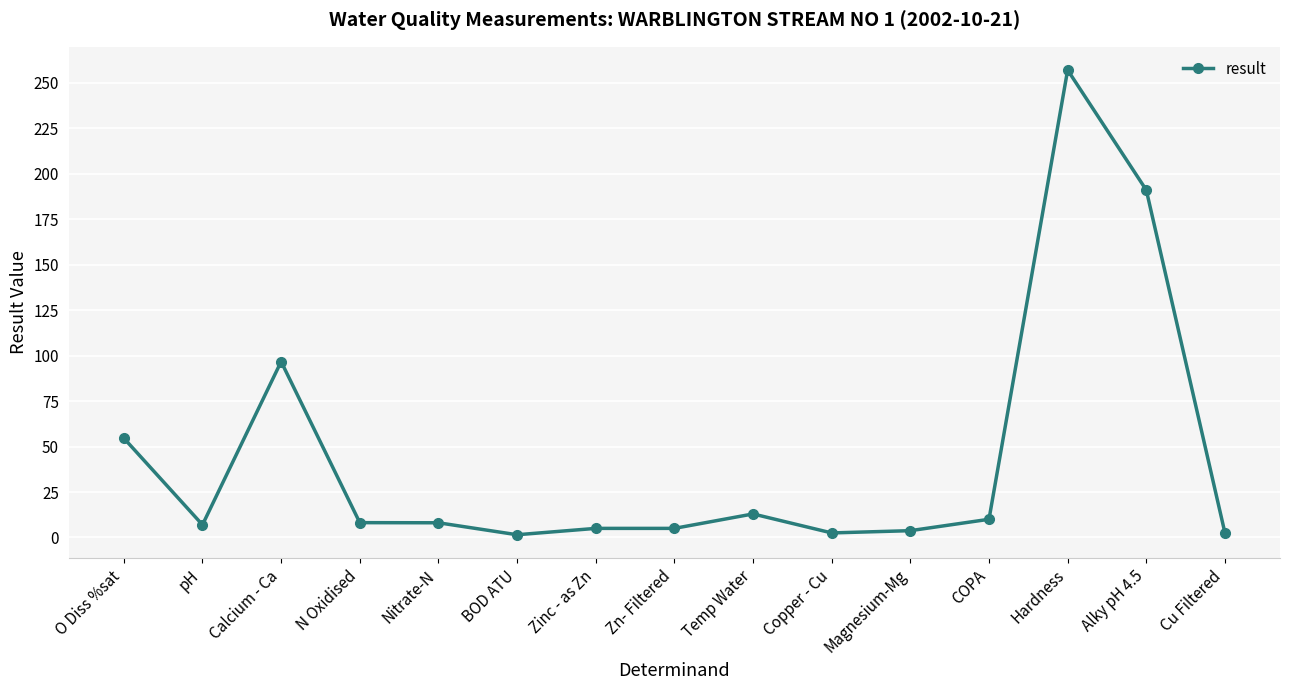

Which label corresponds to the largest value in the chart?

Hardness